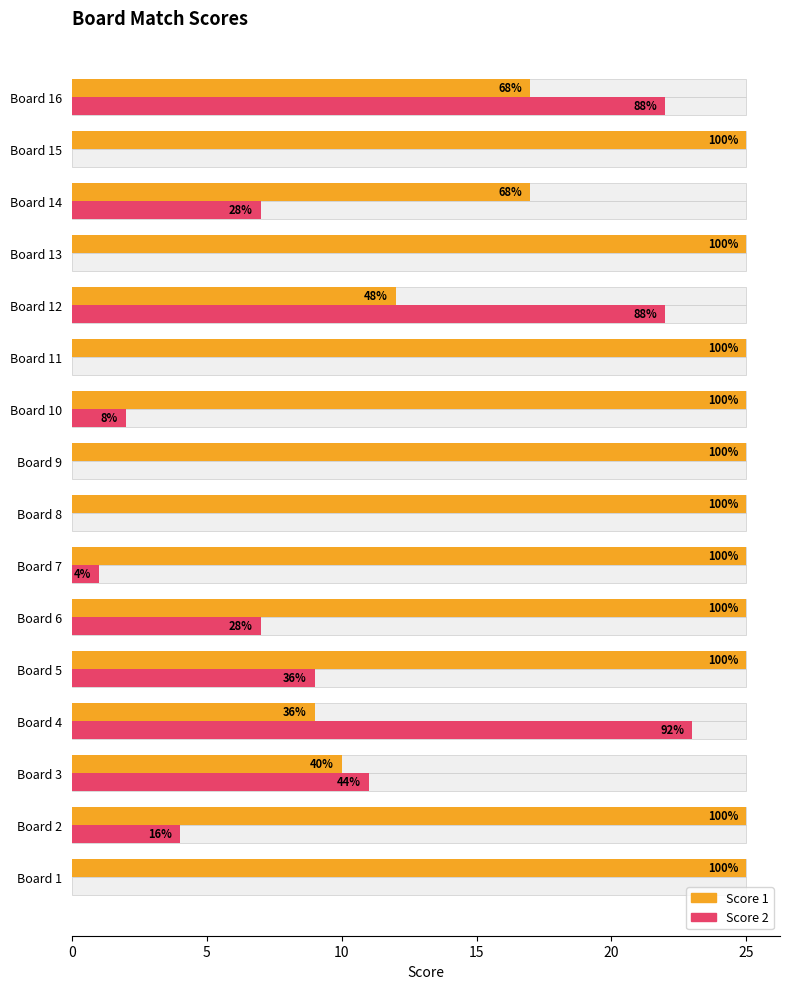

Is it true that Score 2 equals 7 at Board 13?

False